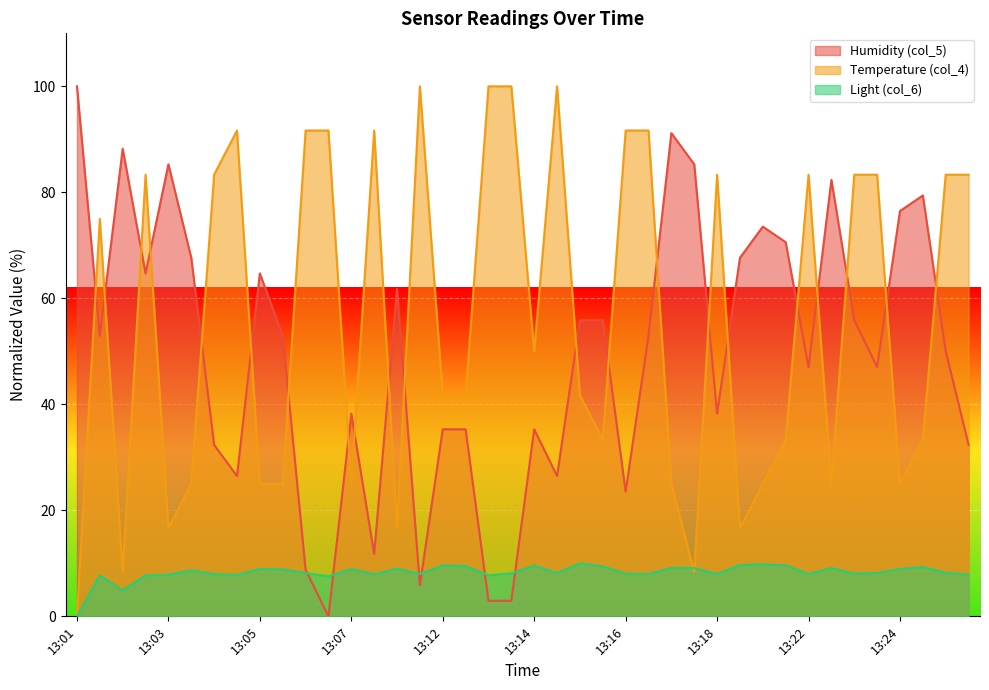

Does the chart display data point markers on the line(s)?

No